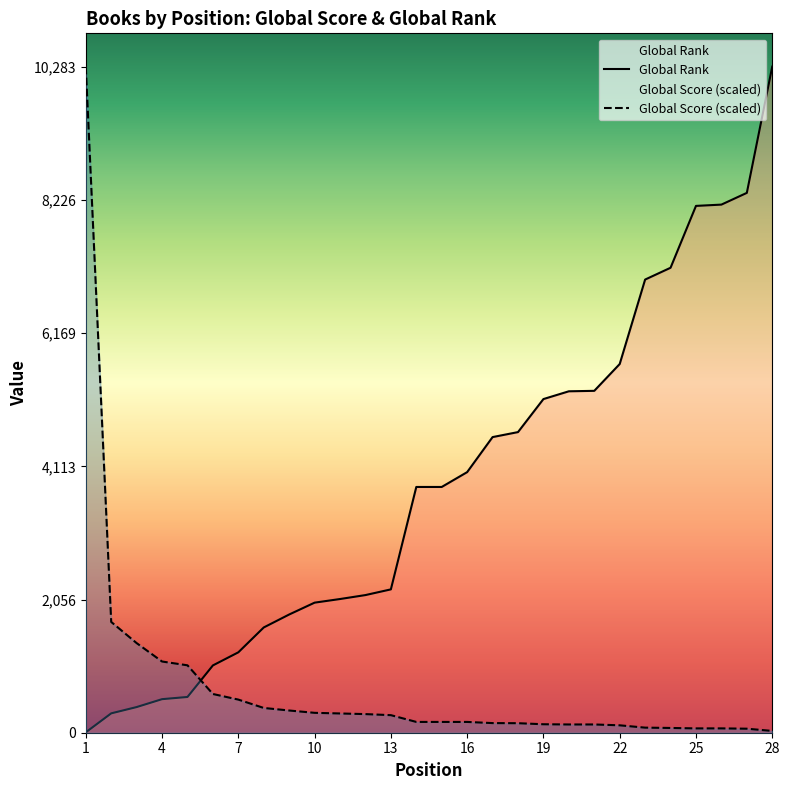

What is the average value of the Global Score series?

720.9